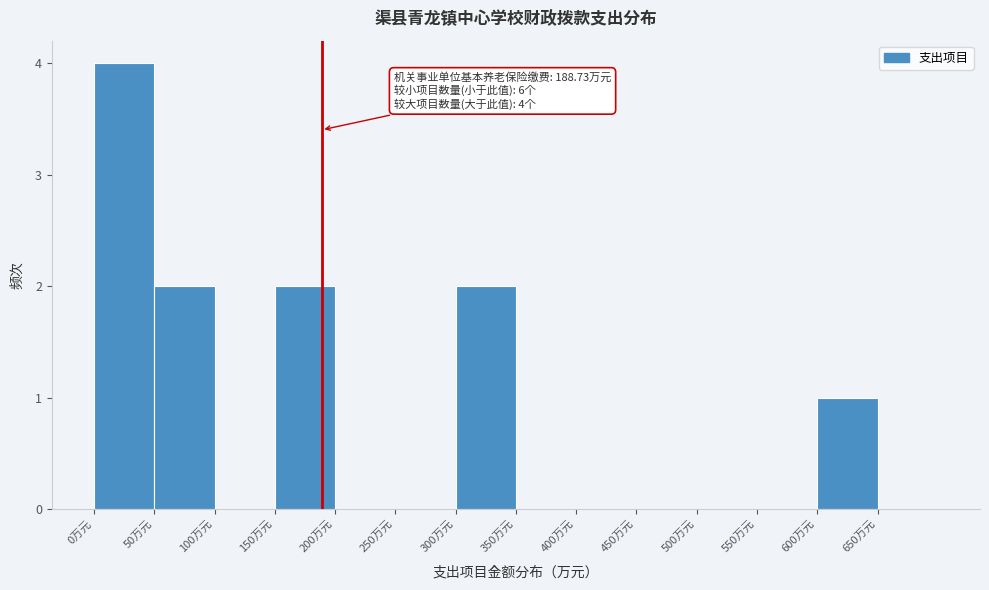

Over which range of the x-axis is the bar tallest?

0 to 50